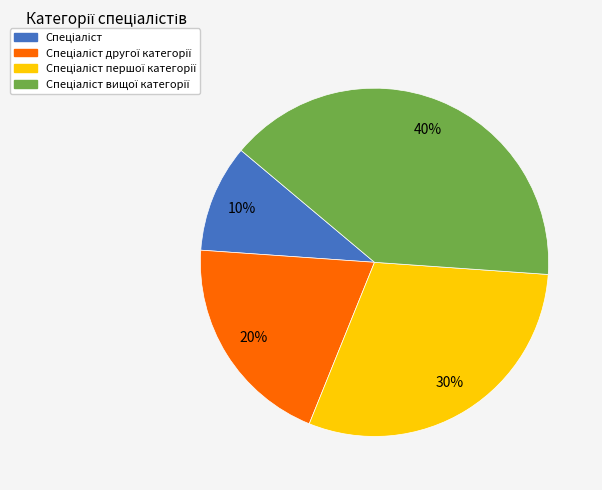

To the nearest percent, what is the average slice percentage?

25%